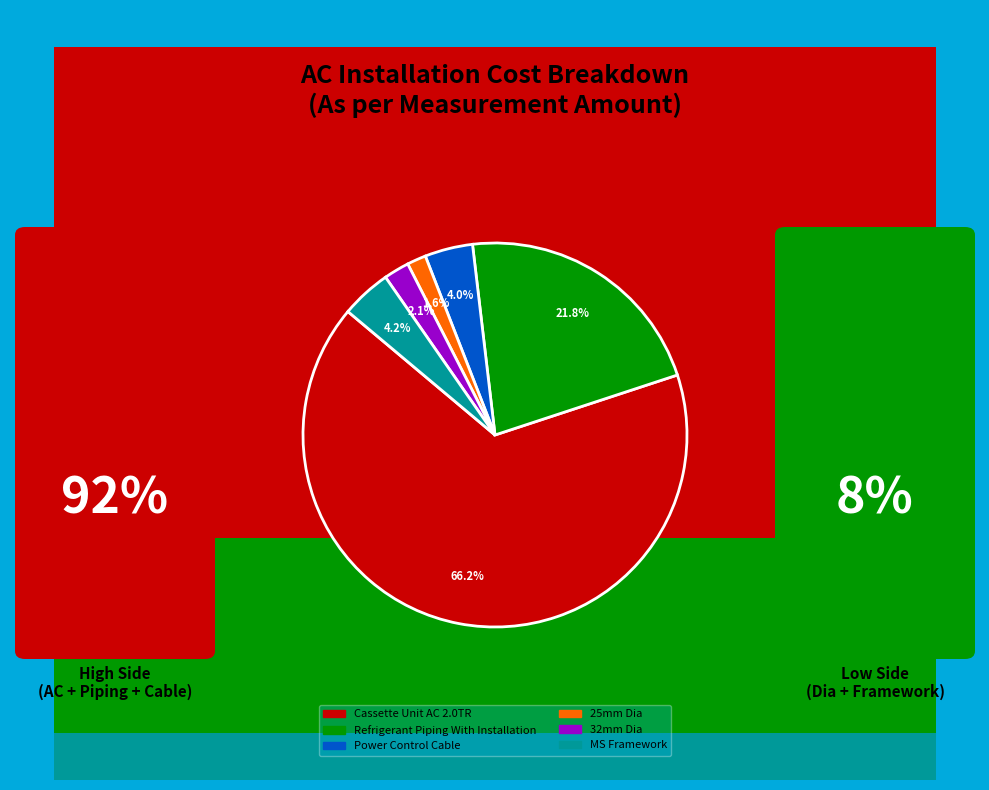

What portion of the pie excludes 32mm Dia?

97.9%